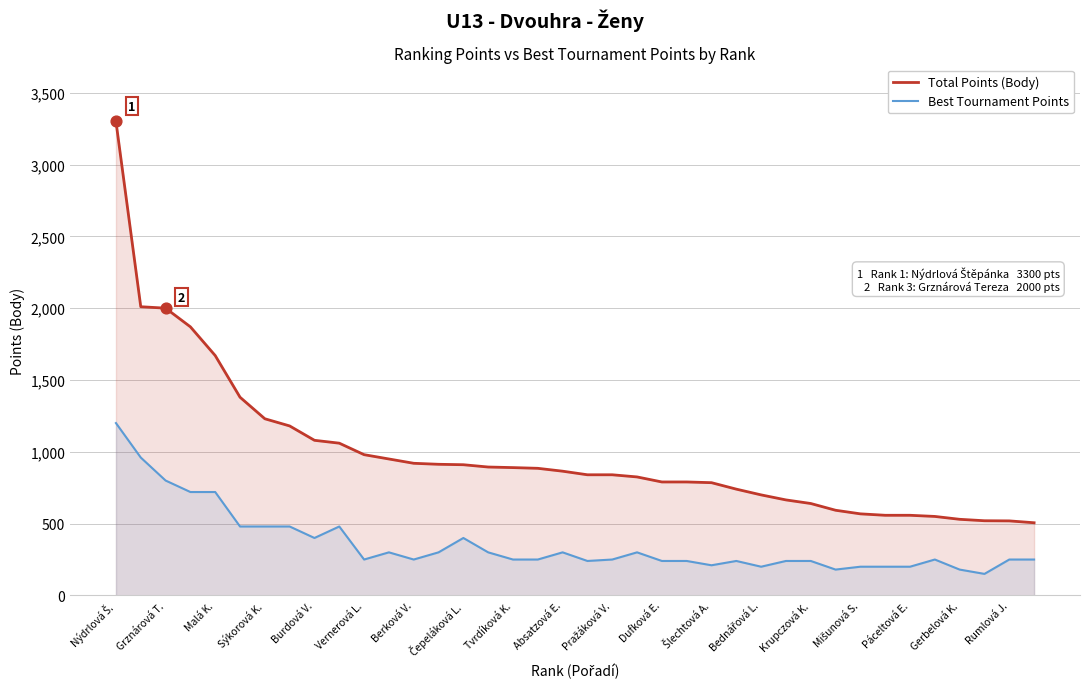

Which series reaches the maximum Y coordinate?

Total Points (Body)